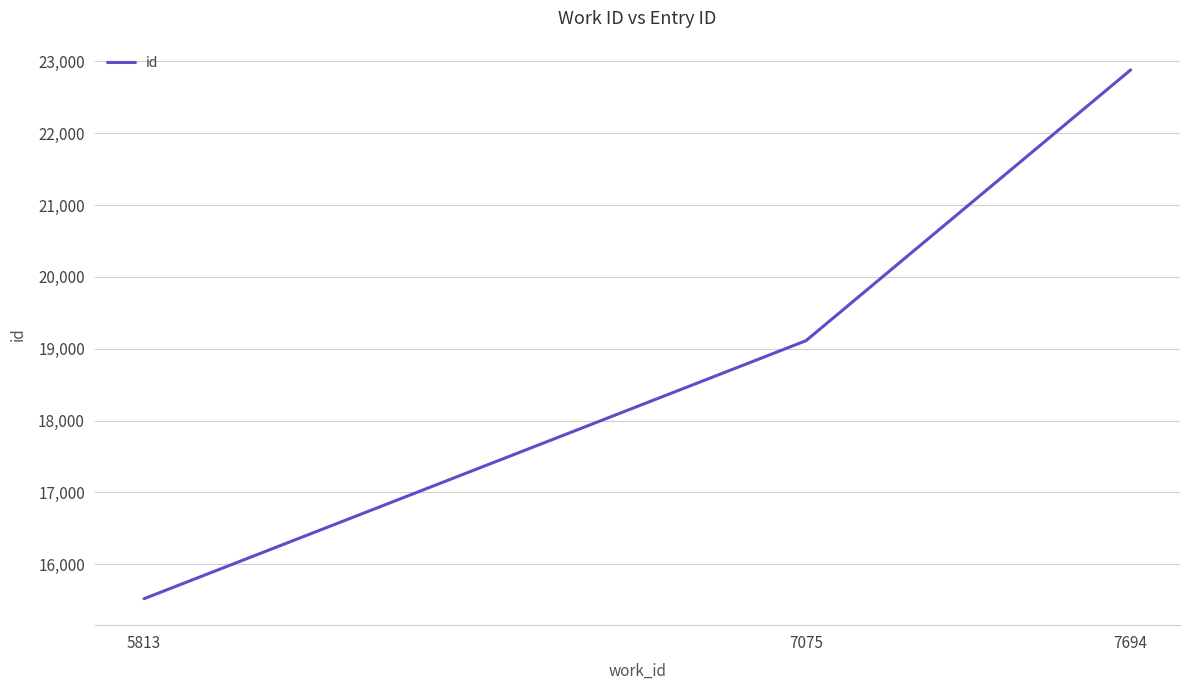

The chart shows a value of 12414 at 7694. True or false?

False